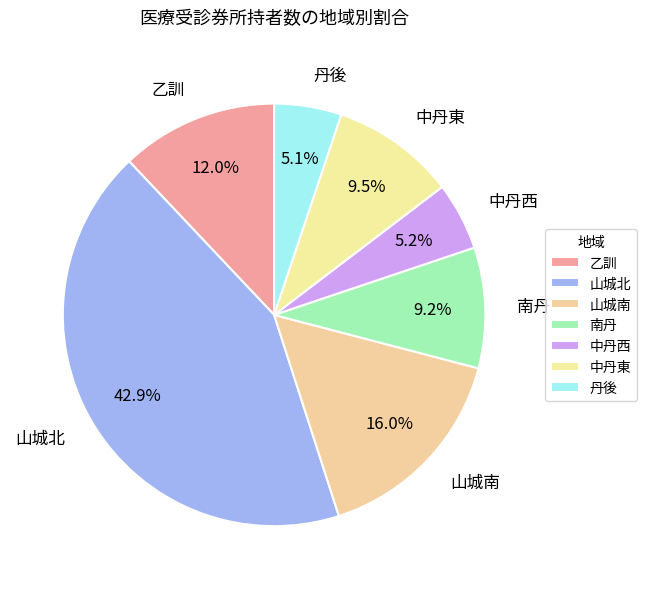

True or false: 山城北 accounts for 43% of the total.

True